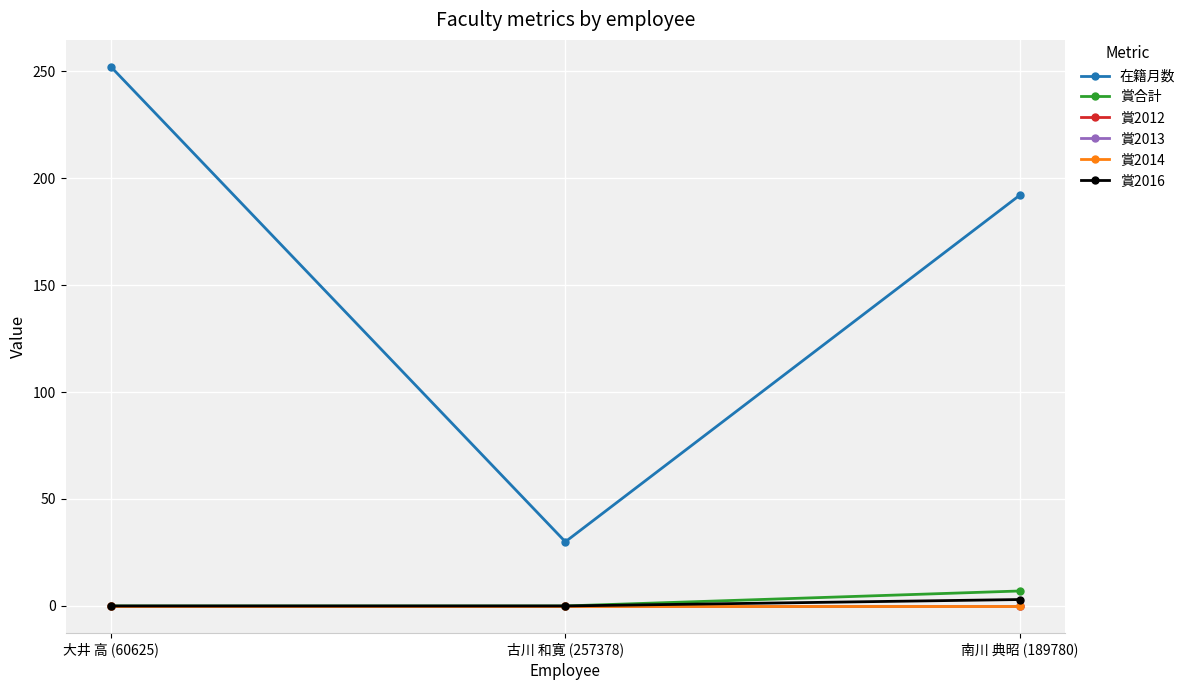

Count the 在籍月数 values in the range 30 to 252.

3